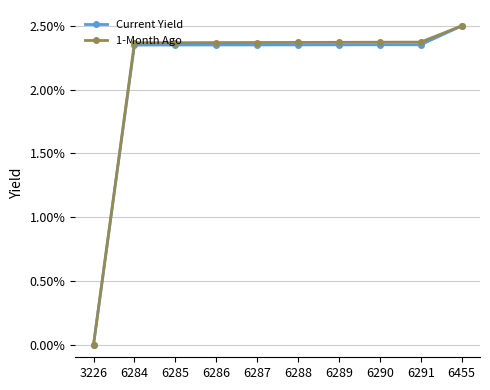

At which label does 1-Month Ago first exceed 2?

6284